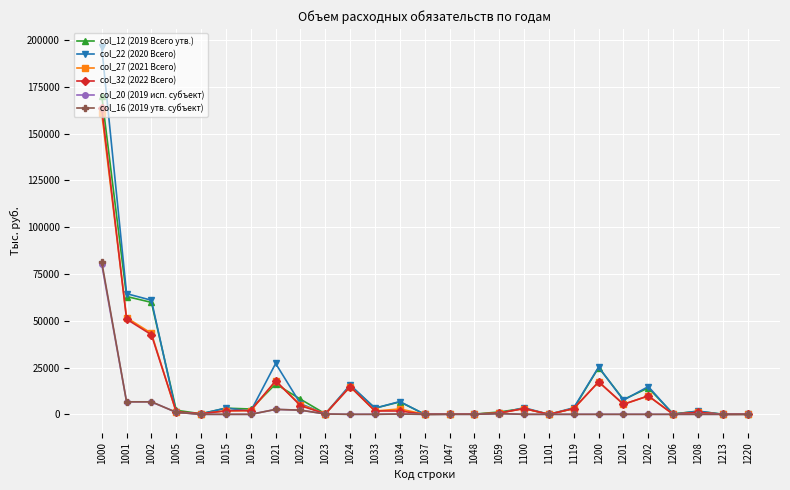

Which series has the widest spread of values?

col_22 (2020 Всего)